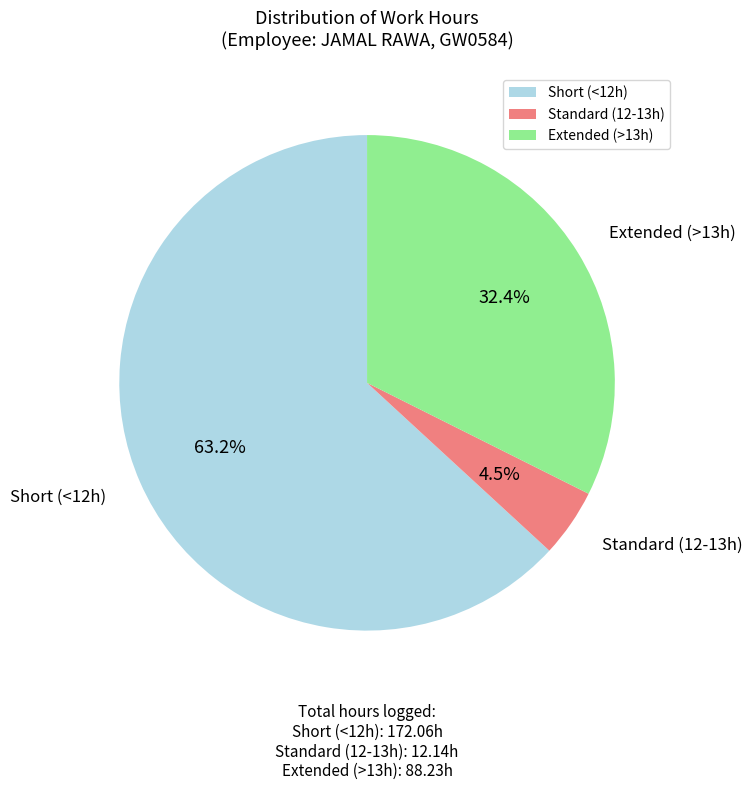

Count the number of slices in the pie.

3